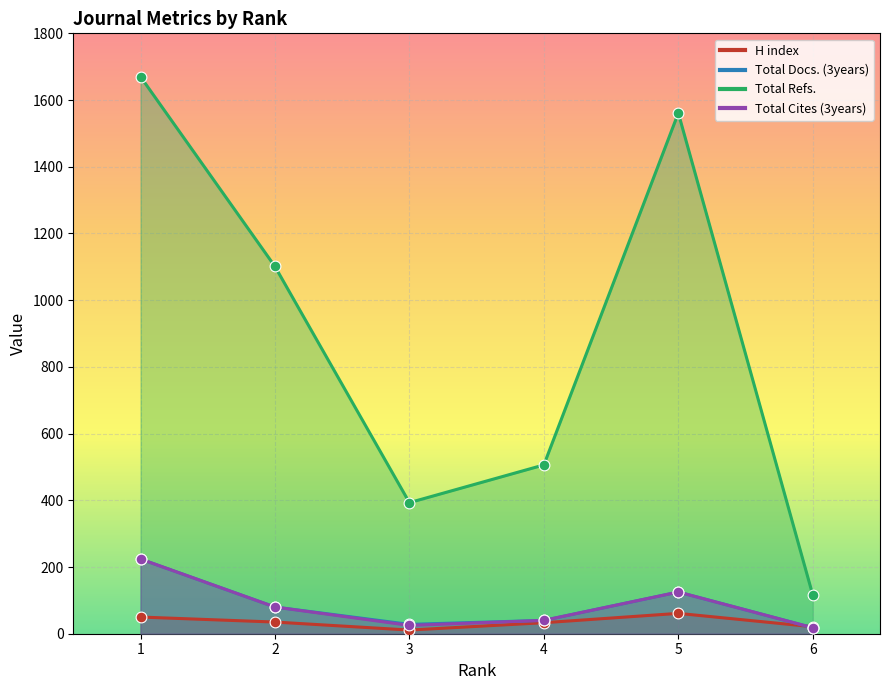

What are all the series names shown in the legend?

H index, Total Docs. (3years), Total Refs., Total Cites (3years)